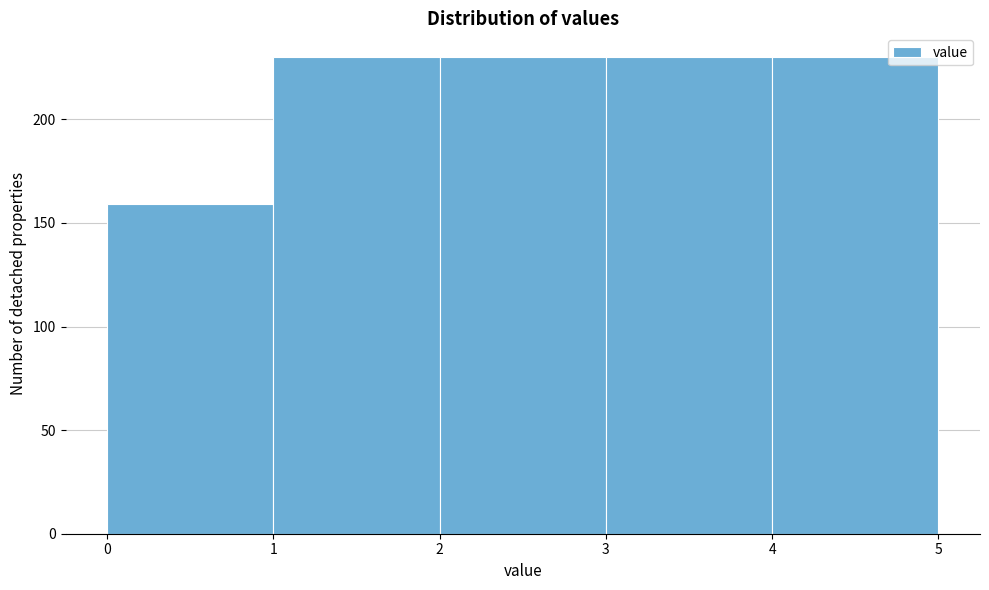

How tall is the bar that spans 2 to 3 on the x-axis? The values are not printed on the chart, so give them approximately, as read against the axis.

230